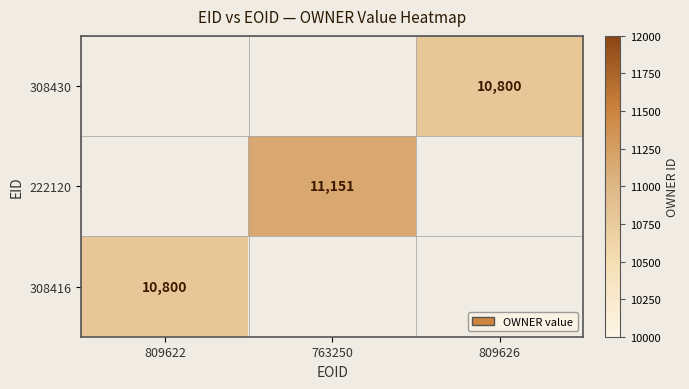

True or false: 222120 has a value of 11151 at 763250.

True